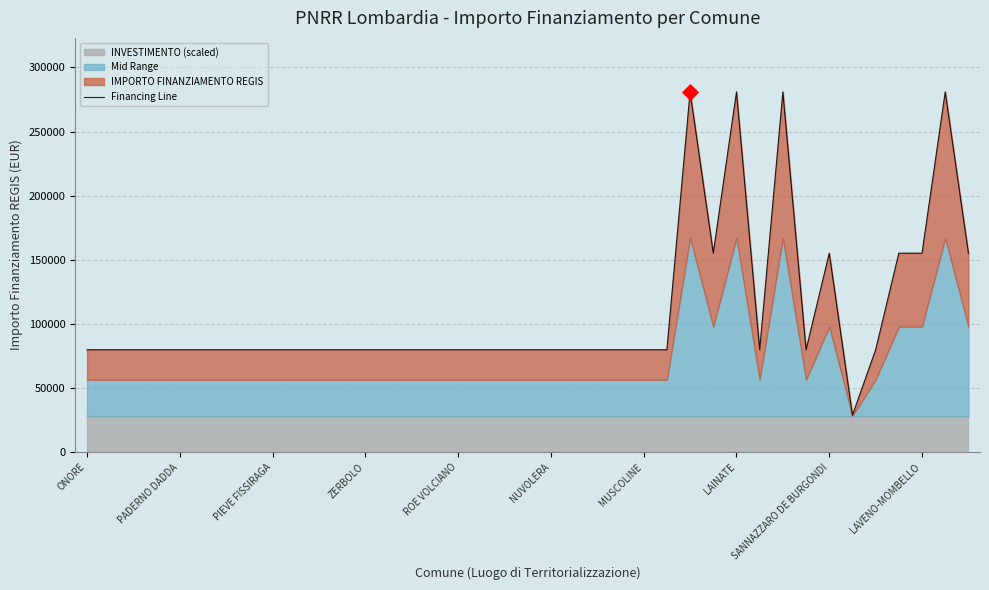

Which has a higher value, 32 or 31?

32